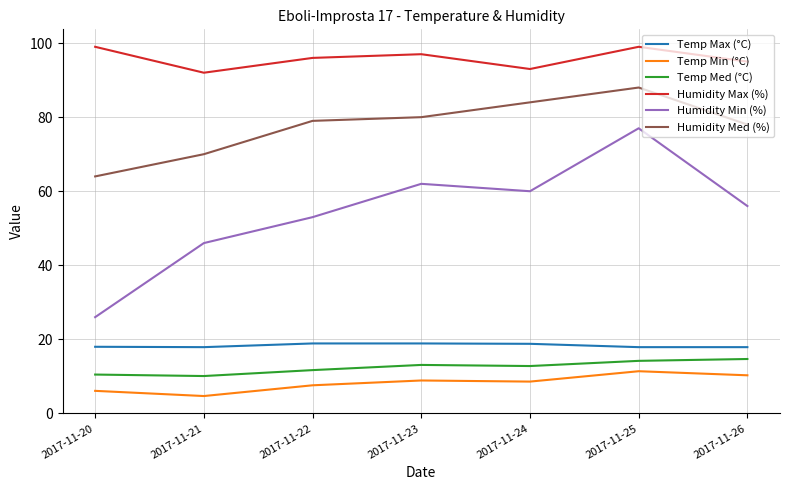

What is the sum of the Temp Min (°C) values at 2017-11-24 and 2017-11-26?

18.9